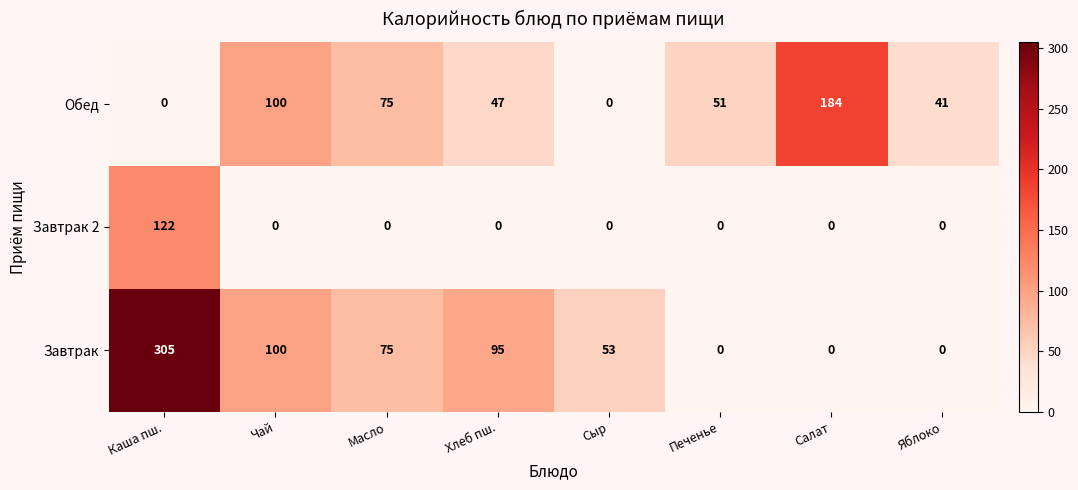

Reading left to right, what are all the values shown in this chart?

Обед: Каша пш.=0	Чай=100	Масло=75	Хлеб пш.=47	Сыр=0	Печенье=51	Салат=184	Яблоко=41
Завтрак 2: Каша пш.=122	Чай=0	Масло=0	Хлеб пш.=0	Сыр=0	Печенье=0	Салат=0	Яблоко=0
Завтрак: Каша пш.=305	Чай=100	Масло=75	Хлеб пш.=95	Сыр=53	Печенье=0	Салат=0	Яблоко=0